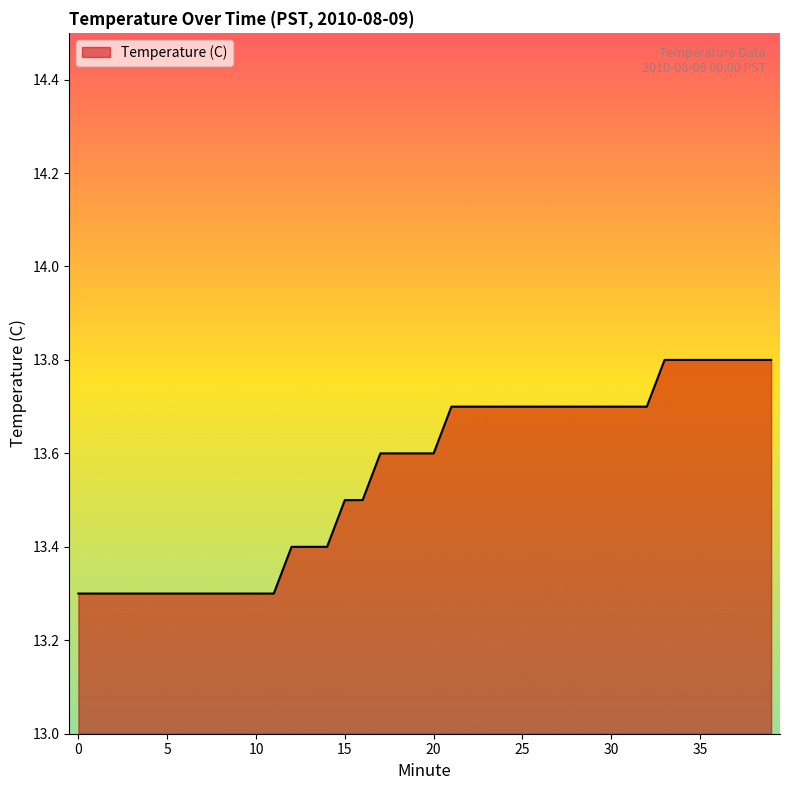

Count the number of data series in this chart.

1